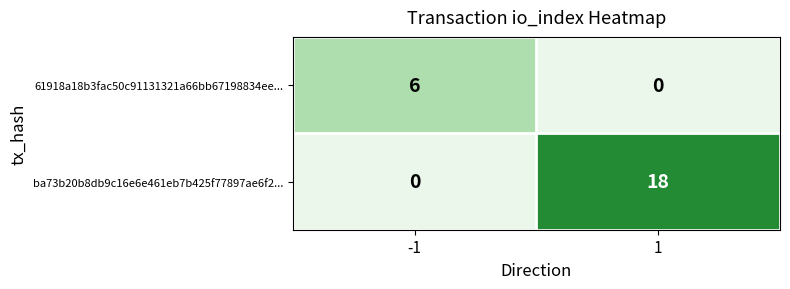

What is the sum of the ba73b20b8db9c16e6e461eb7b425f77897ae6f2... values at 1 and -1?

18